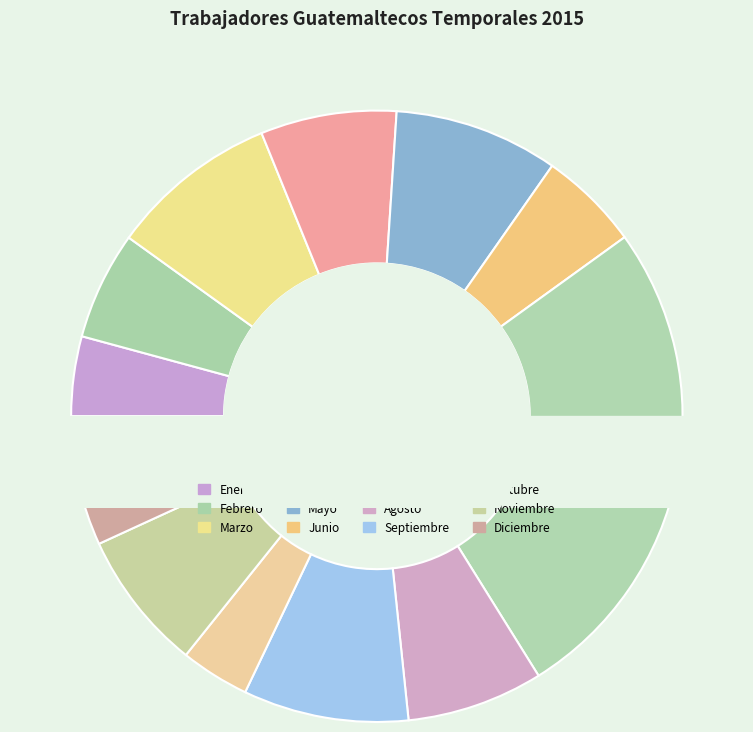

To the nearest percent, what portion does Julio represent?

26%